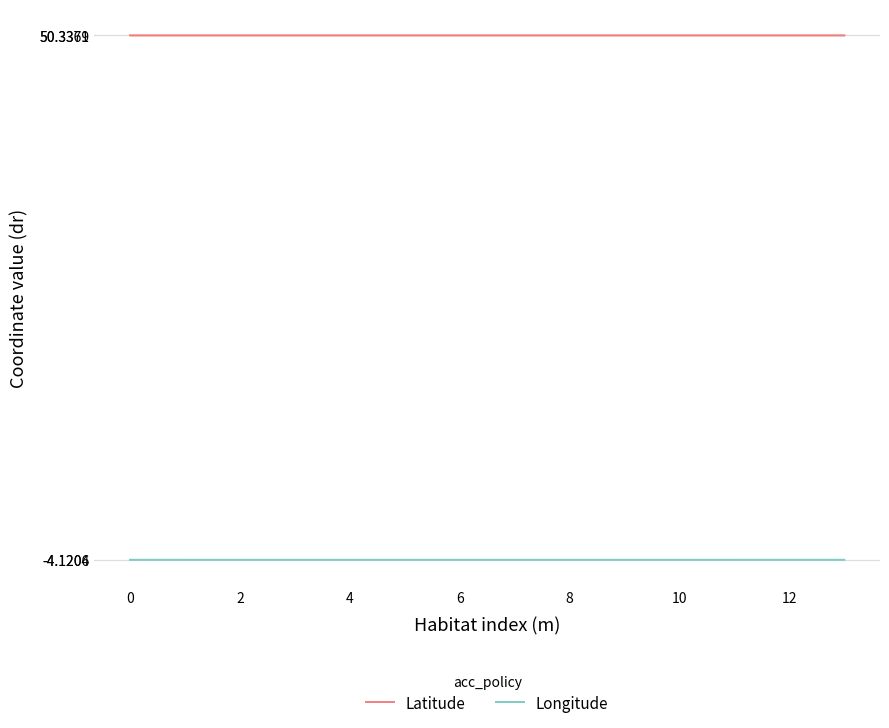

The Latitude series shows 88.8 at 12. True or false?

False